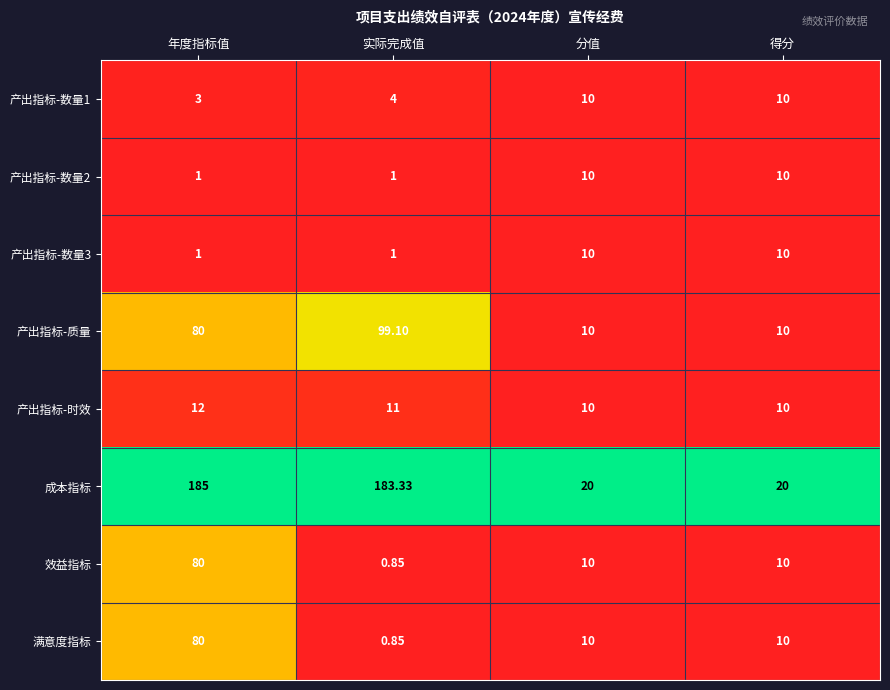

Which series has the largest range (max minus min)?

成本指标